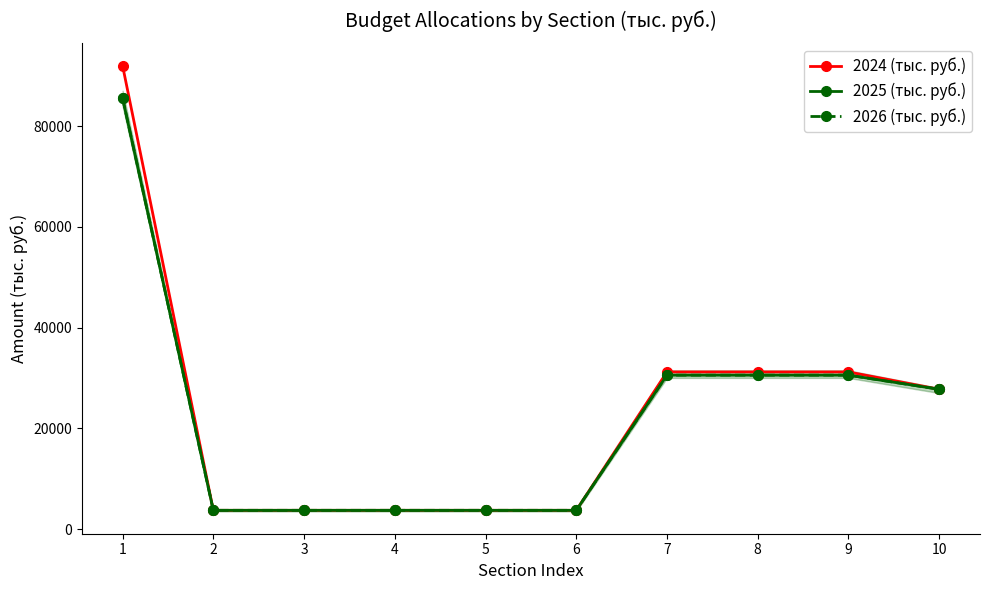

At which label does 2026 (тыс. руб.) first exceed 27746?

1